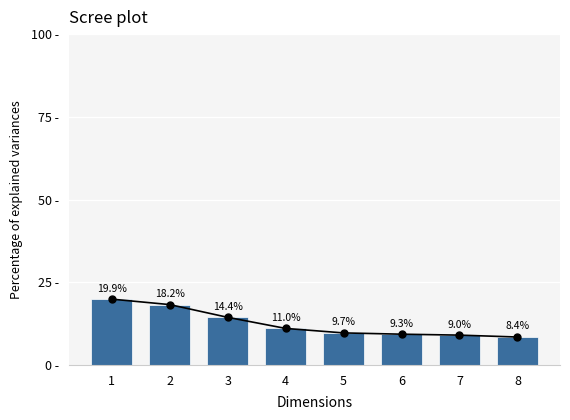

List the labels in order of value, largest first.

1, 2, 3, 4, 5, 6, 7, 8